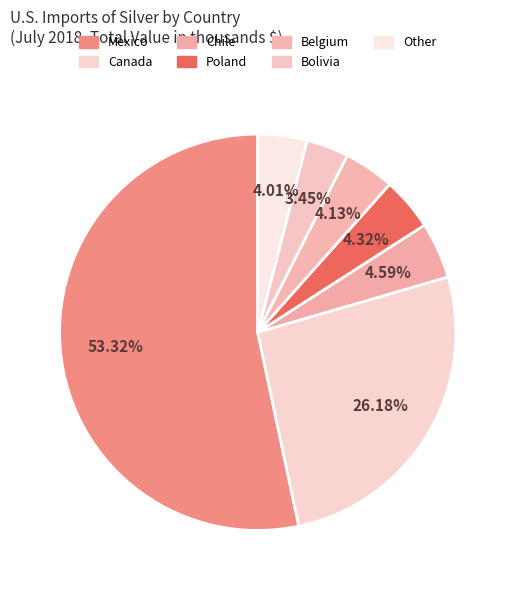

How many segments does this pie chart have?

7